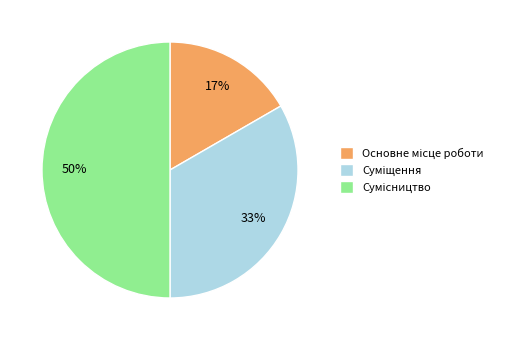

To the nearest percent, what is the average slice percentage?

33%